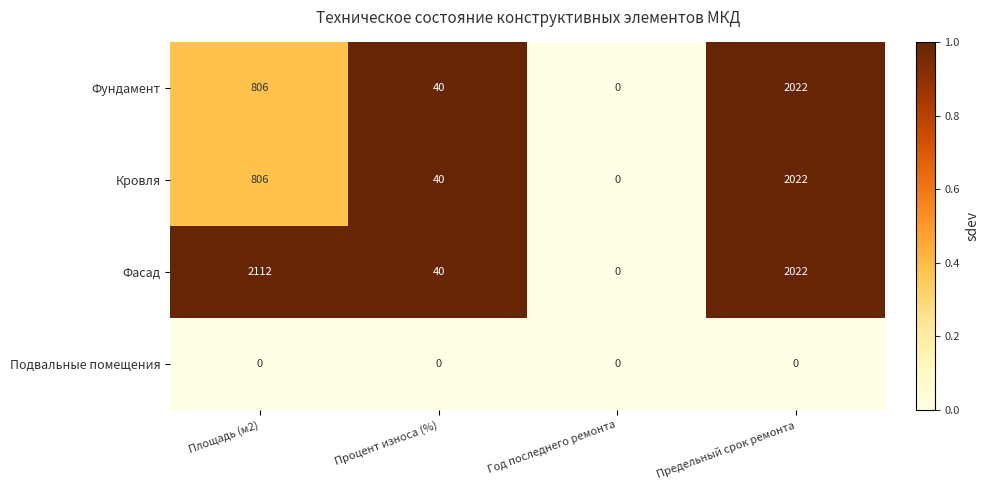

Which series has the largest range (max minus min)?

Фасад